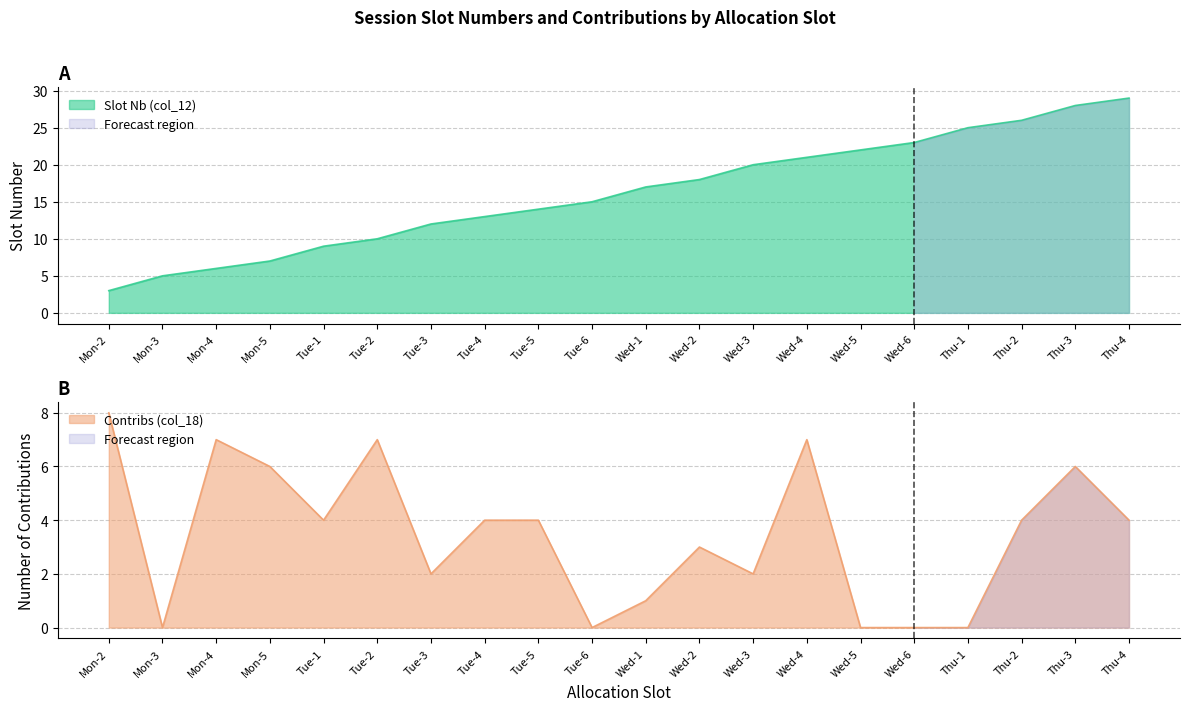

How many times do Contribs (col_18) and Slot Nb (col_12) cross each other?

3